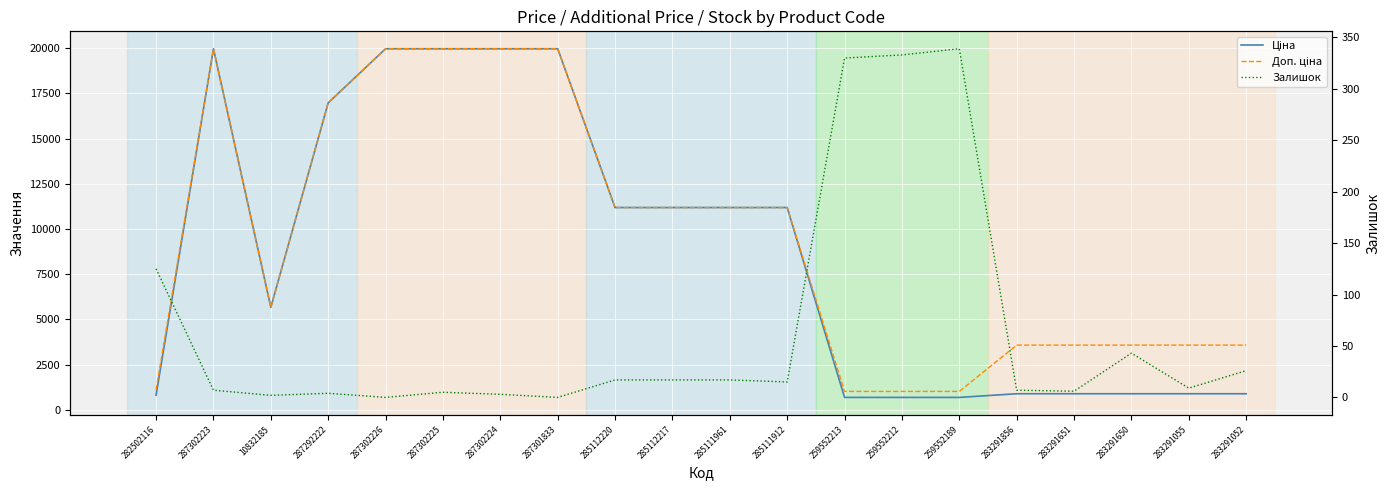

What is the label of the 8th point from the left?

287301833